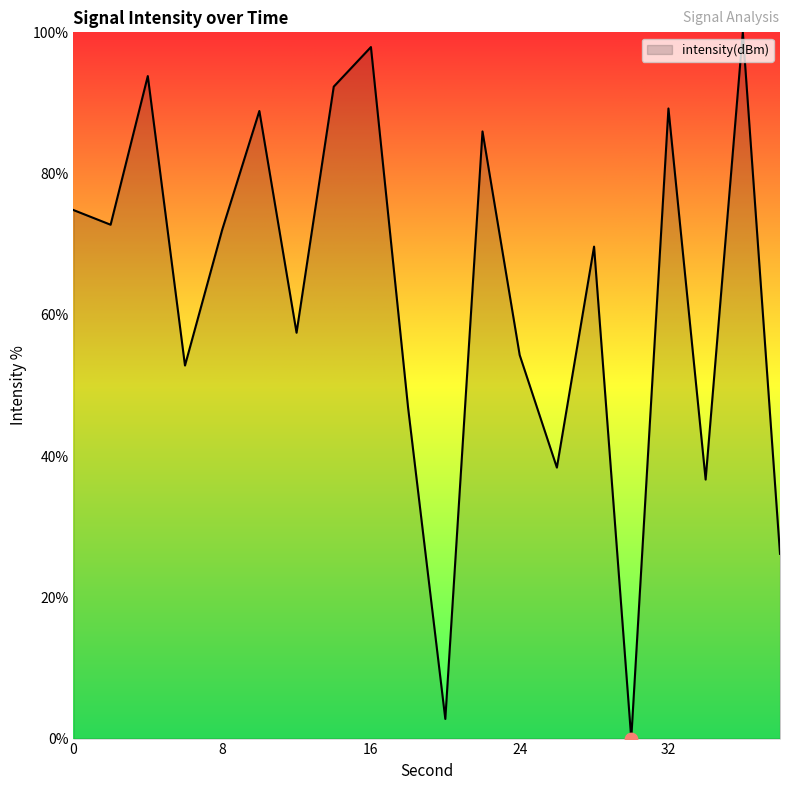

What is the maximum value shown in the chart?

100.0